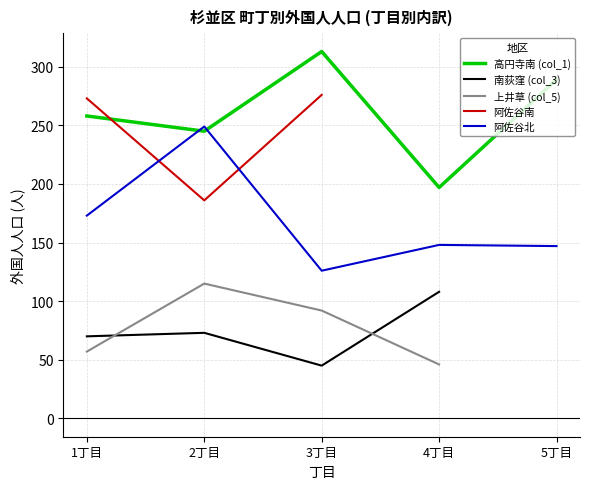

At which category is the sum across all series the highest?

2丁目